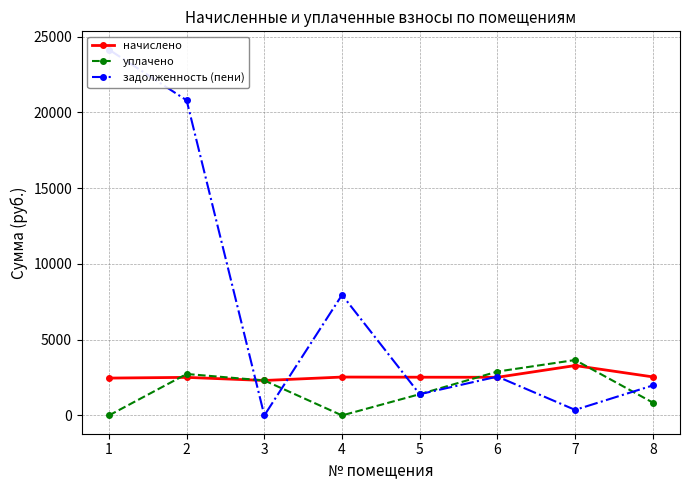

How many values in the начислено series exceed 2521?

4